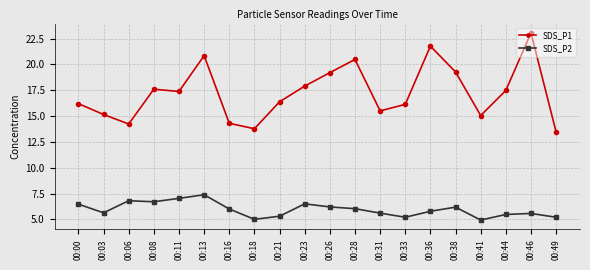

The SDS_P2 series shows 10.9 at 00:06. True or false?

False